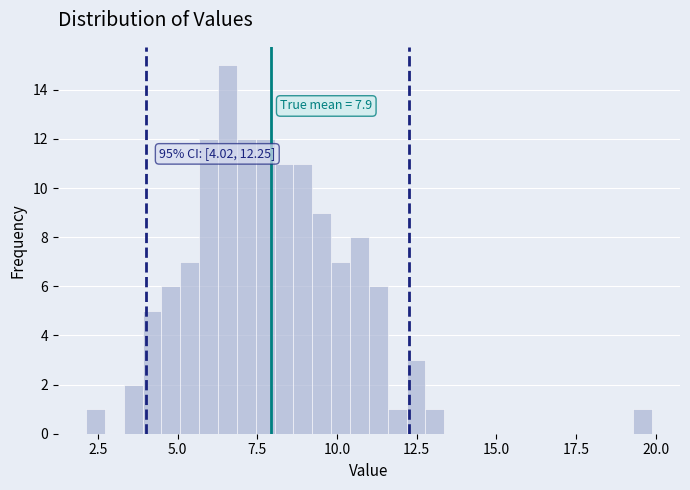

Read against the x-axis, roughly where is the centre of the tallest bar?

6.5